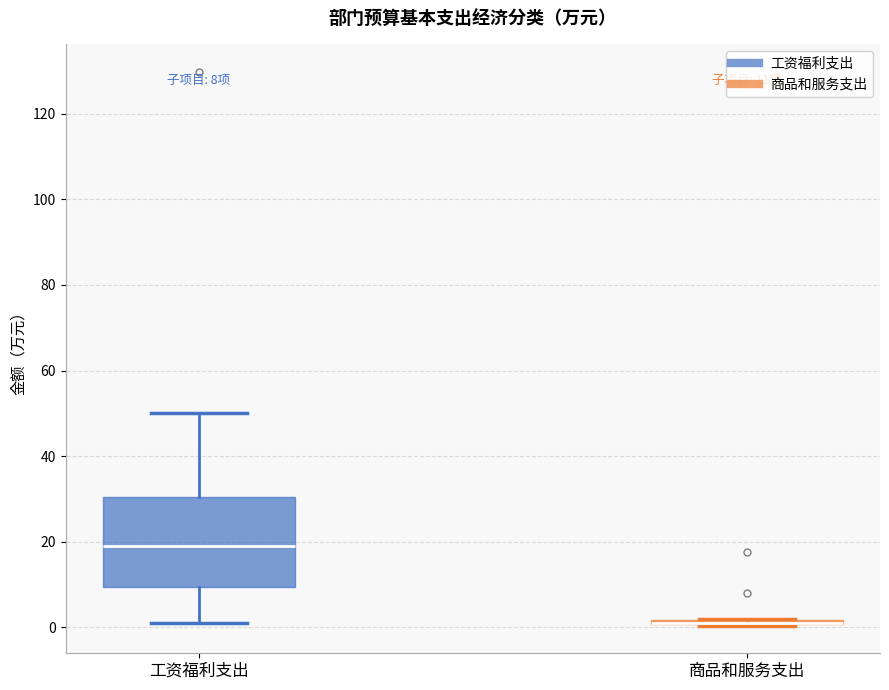

Comparing the boxes themselves (not the whiskers), which one is the tallest?

工资福利支出